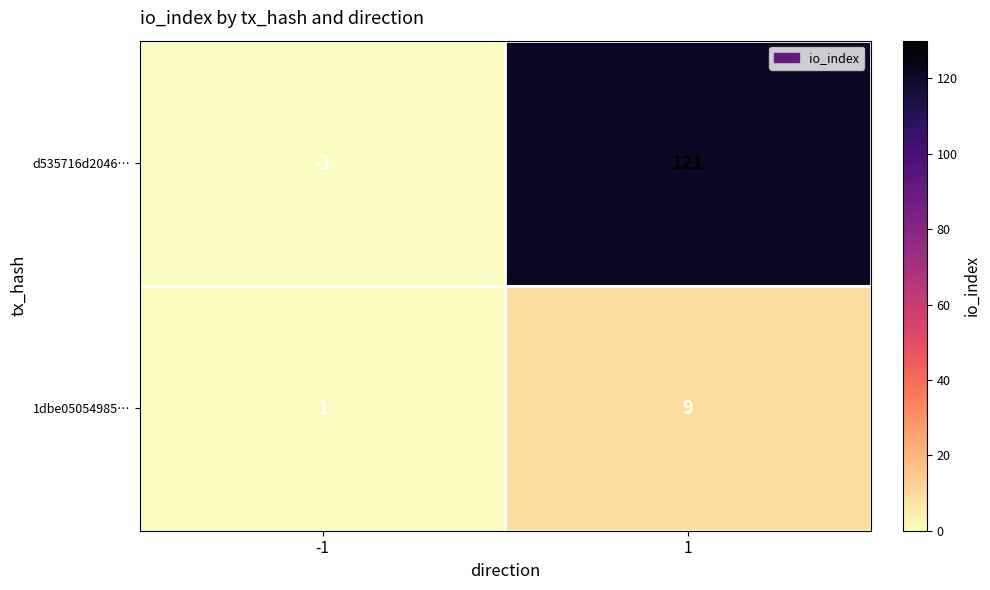

What is the total value across all series at 1?

130